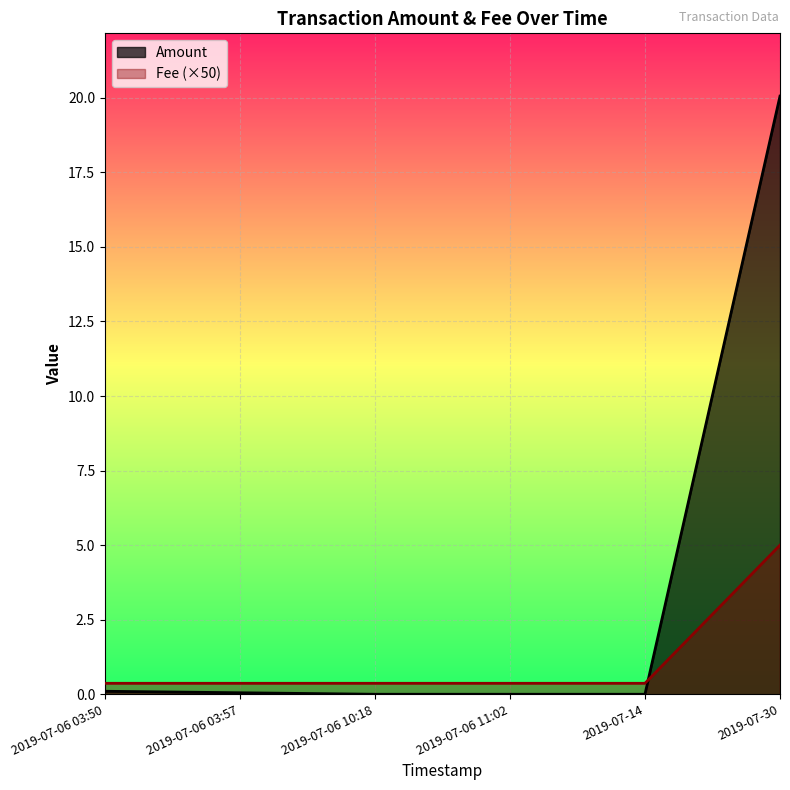

Reading left to right, extract all data points from this chart.

Amount: 2019-07-30=20.1	2019-07-14=0.0	2019-07-06 11:02=0.0	2019-07-06 10:18=0.0	2019-07-06 03:57=0.1	2019-07-06 03:50=0.1
Fee: 2019-07-30=0.1	2019-07-14=0.0	2019-07-06 11:02=0.0	2019-07-06 10:18=0.0	2019-07-06 03:57=0.0	2019-07-06 03:50=0.0